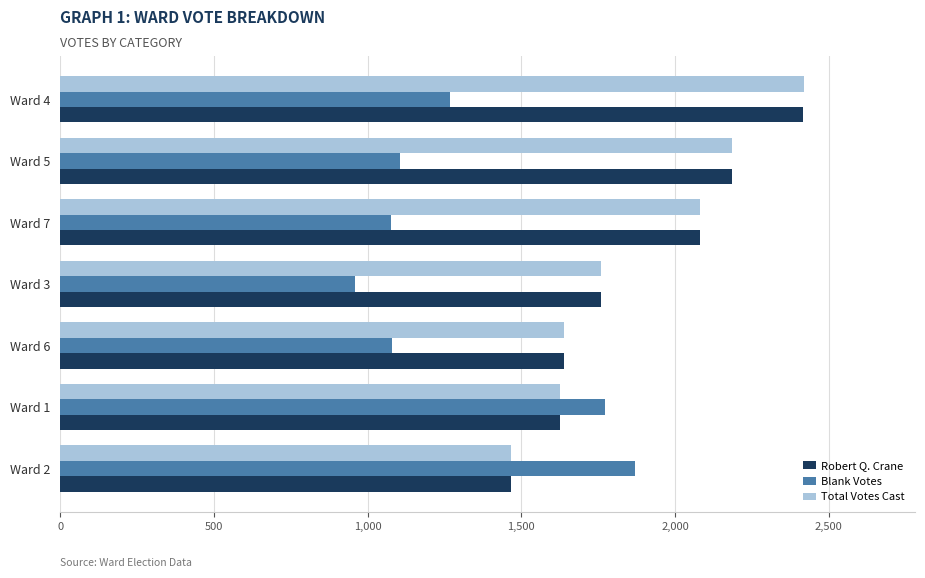

What is the sum of all Blank Votes values?

9132